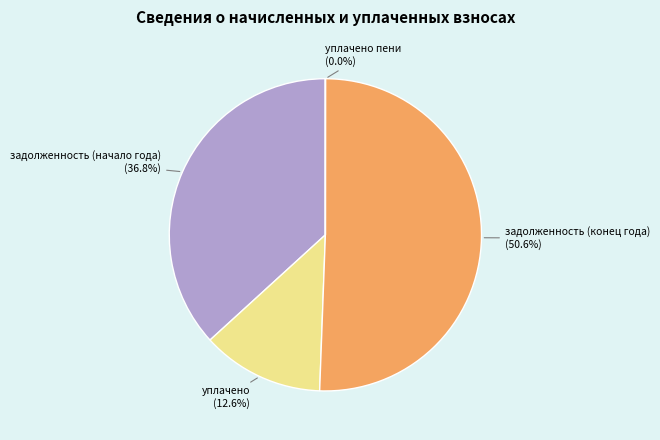

How much of the chart is everything except уплачено?

87.4%